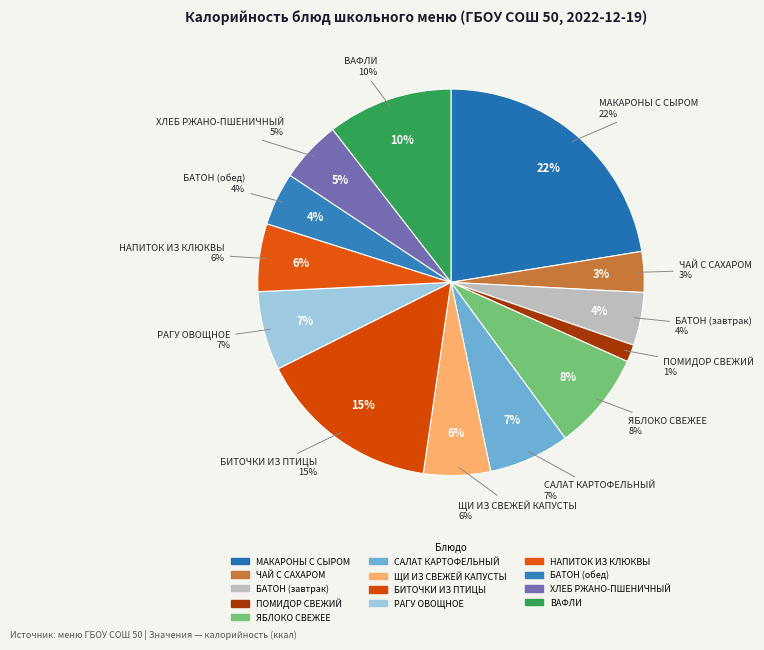

The БАТОН (завтрак) slice represents 16% of the pie. True or false?

False